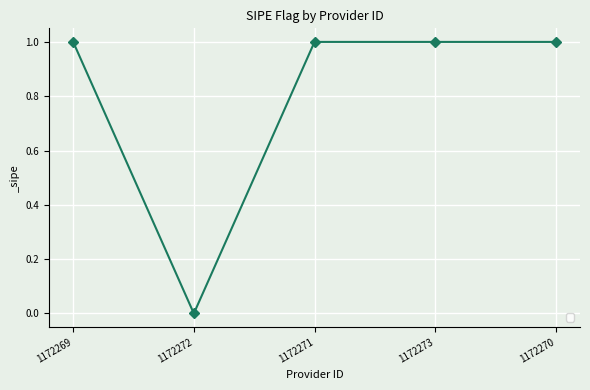

Where is the first local minimum?

1172272